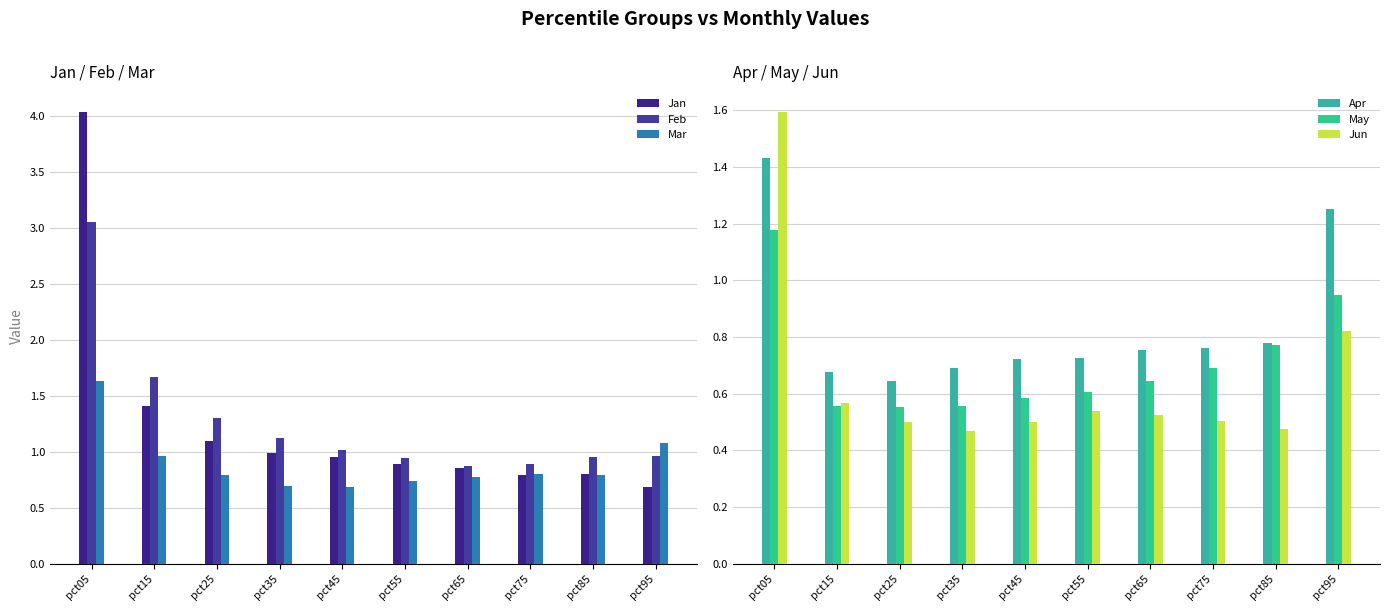

Which series changed the most between pct65 and pct85?

May